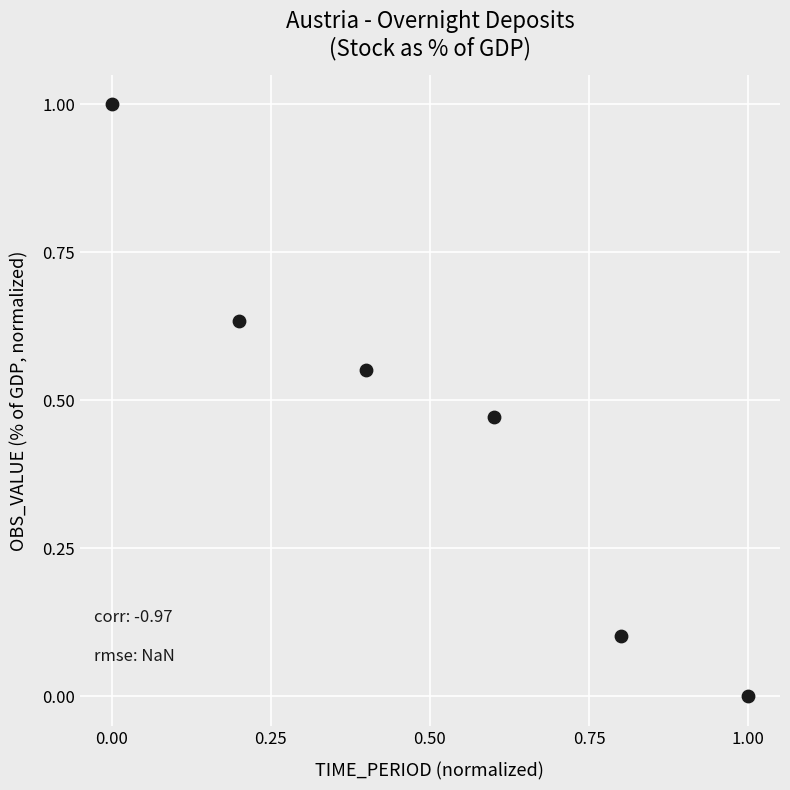

What is the range of X values (max minus min)?

1.0